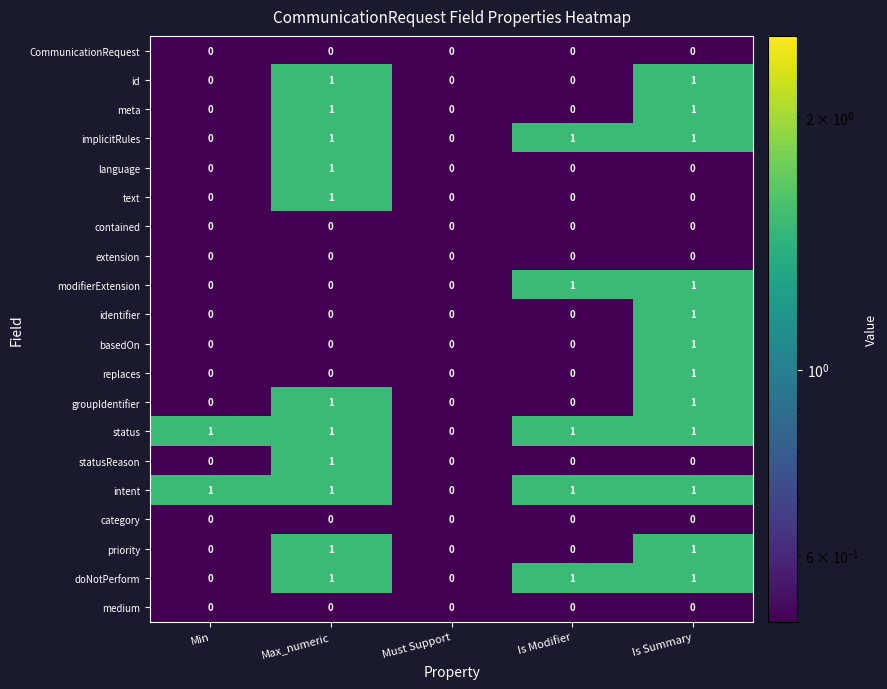

What is the maximum value shown in the chart?

1